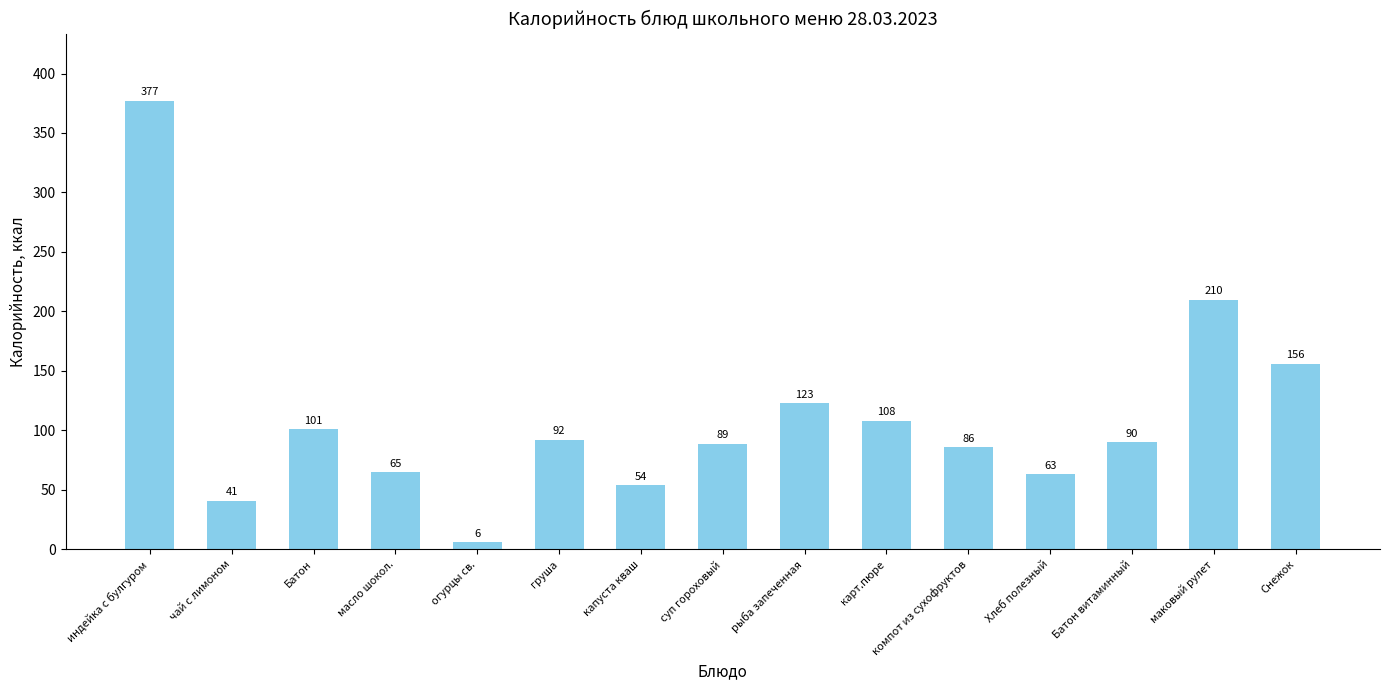

What is the sum of all values?

1661